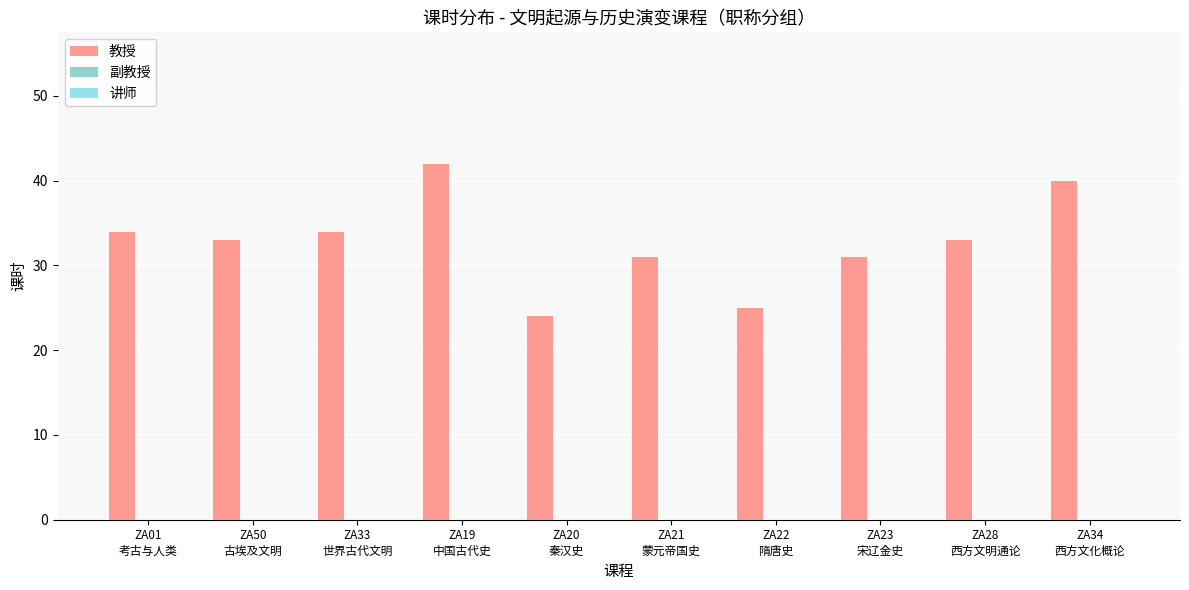

How many bars are there in total?

10